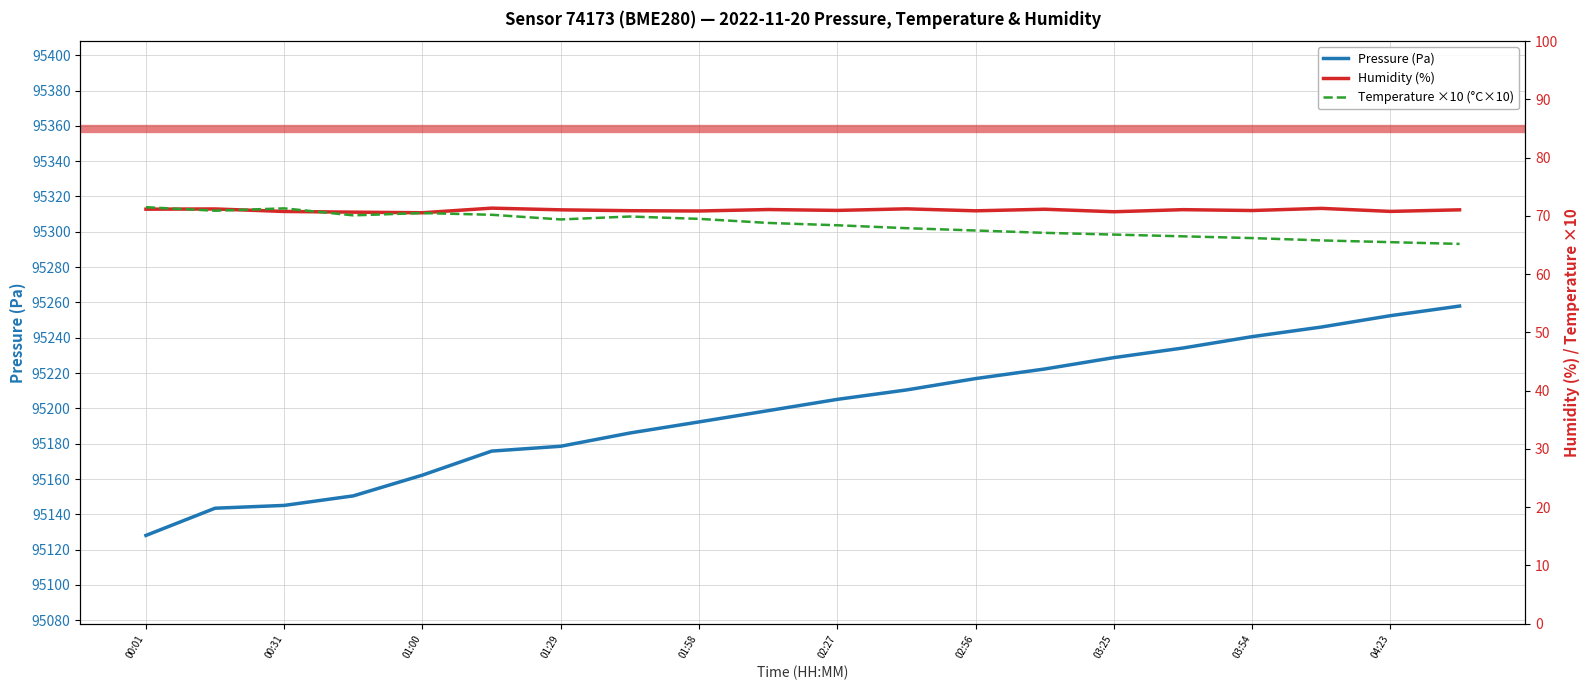

The value of Pressure (Pa) at 01:29 is 37996.2. True or false?

False